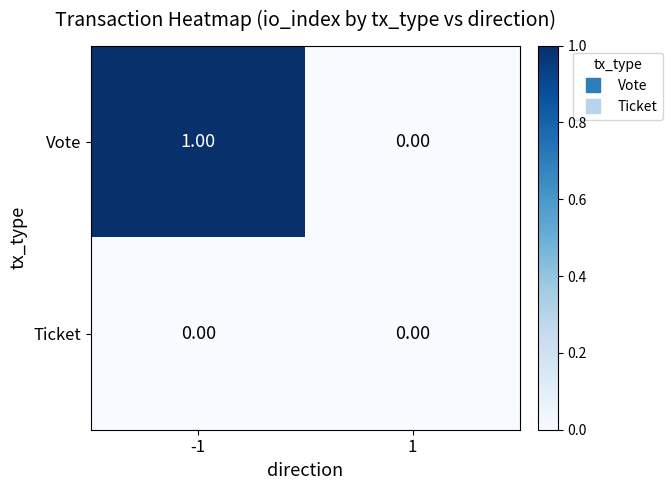

Which series has the largest total across all categories?

Vote